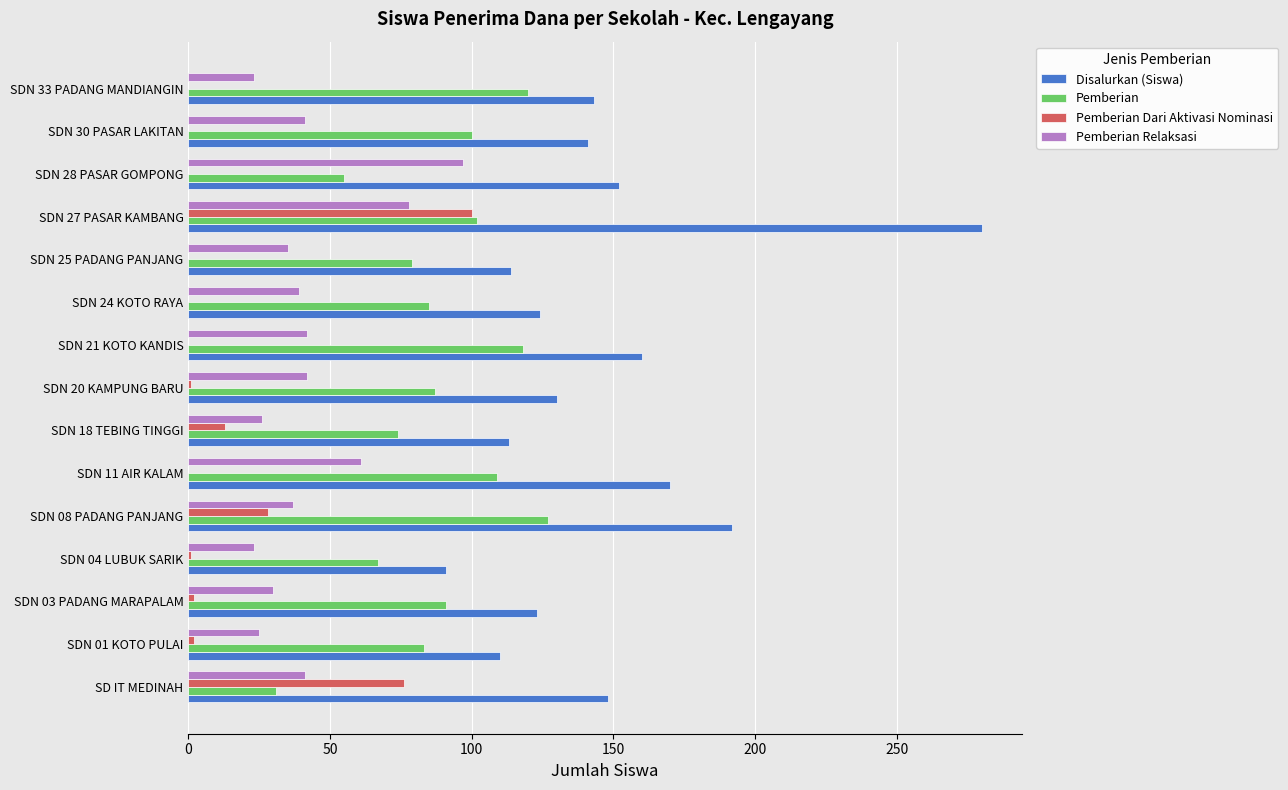

At which label does Pemberian Relaksasi reach its peak?

SDN 28 PASAR GOMPONG